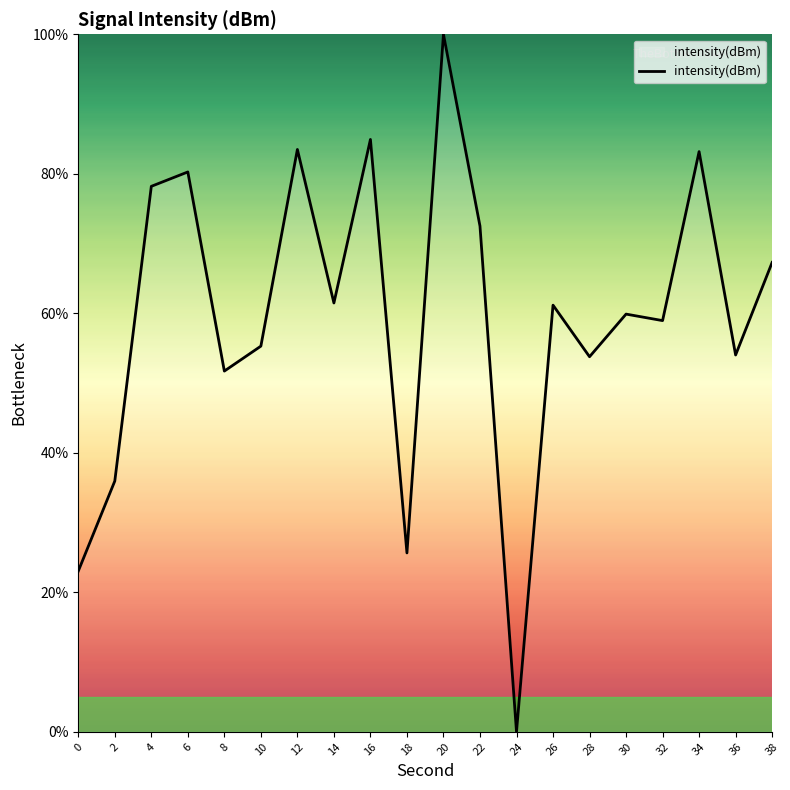

What is the sum of all values?

1190.8